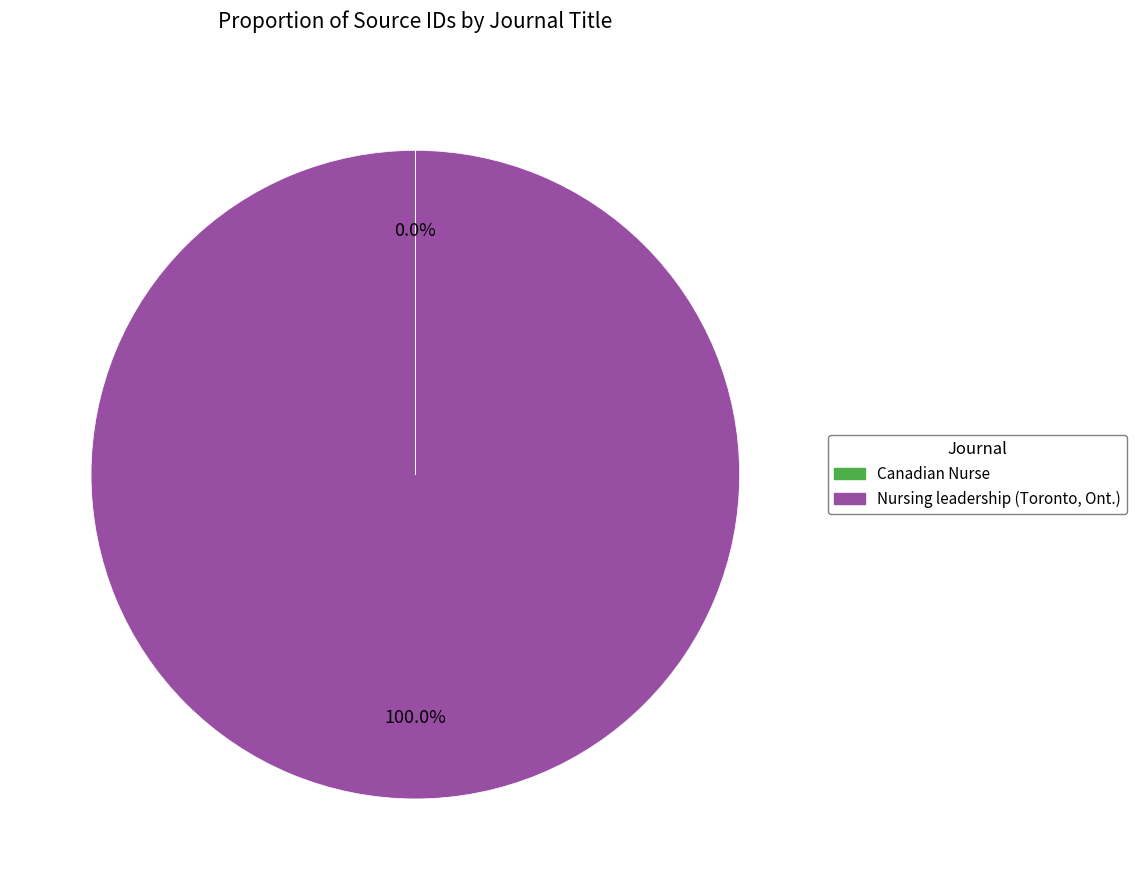

What is the largest slice in the pie chart?

Nursing leadership (Toronto, Ont.)